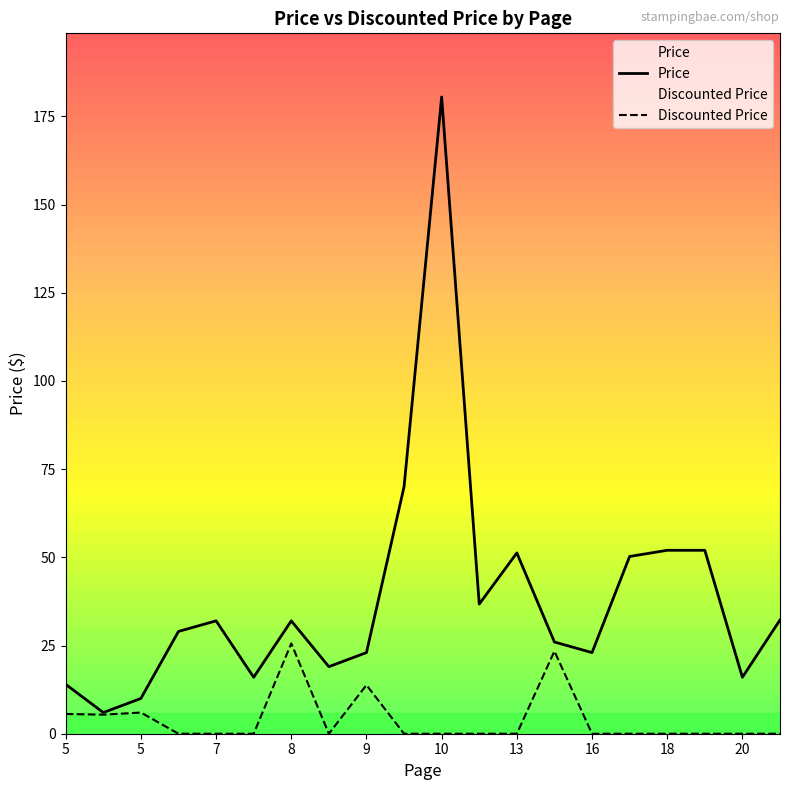

True or false: Discounted Price has more than 1 interior local peaks.

True